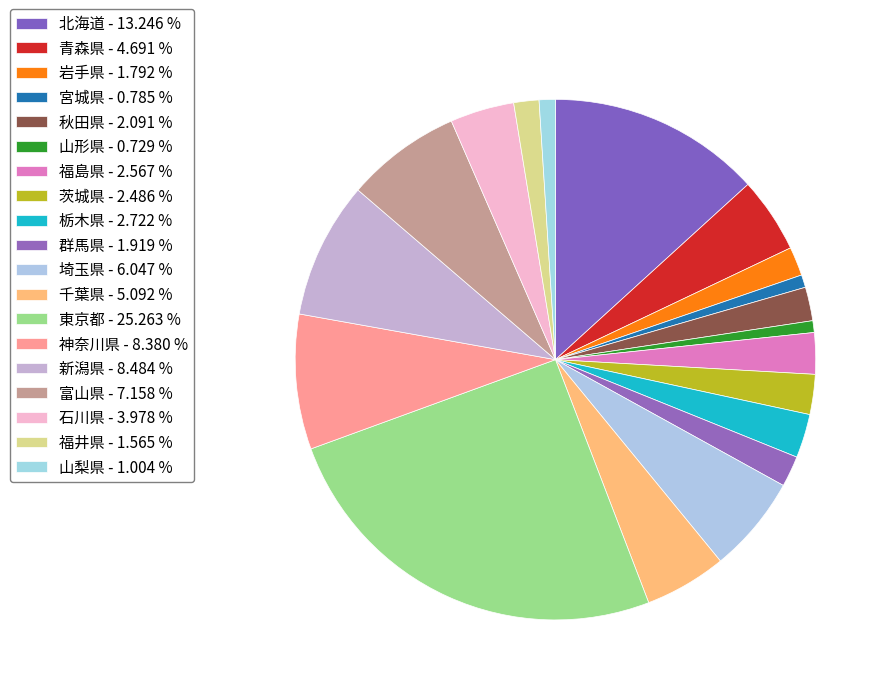

Is it true that 宮城県 is 11% of the pie?

False